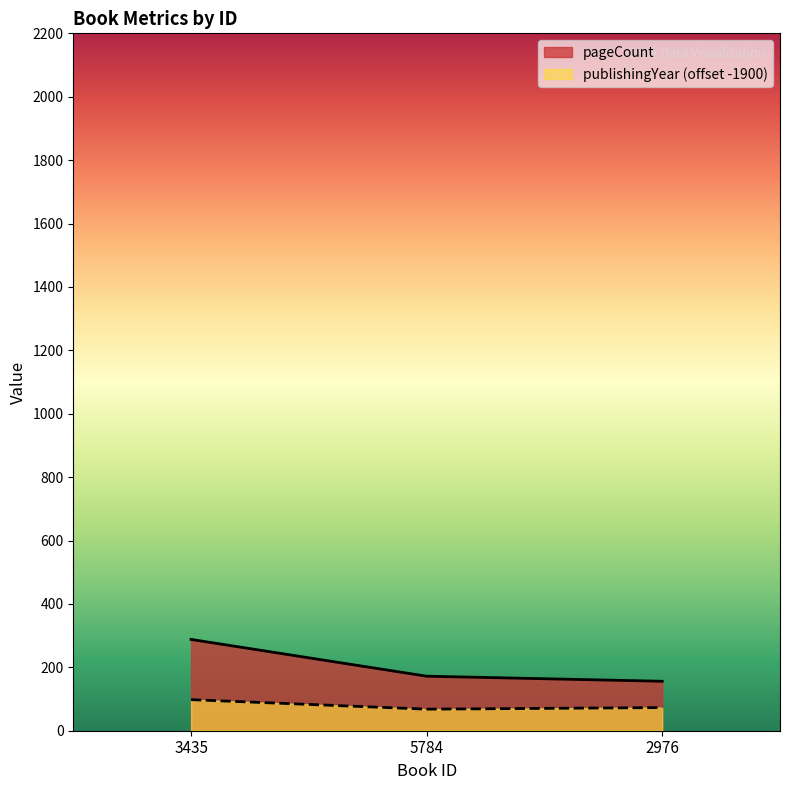

What is the value of the pageCount point at the 1st from the left?

288